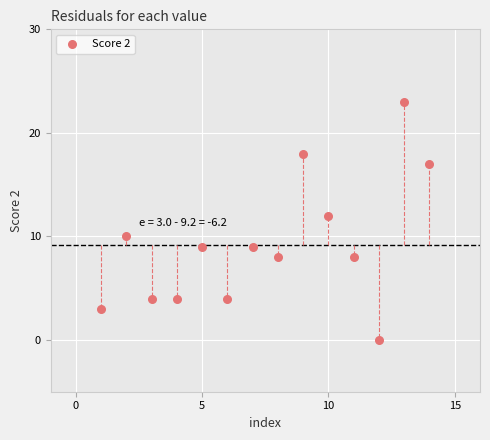

What is the range of X values (max minus min)?

13